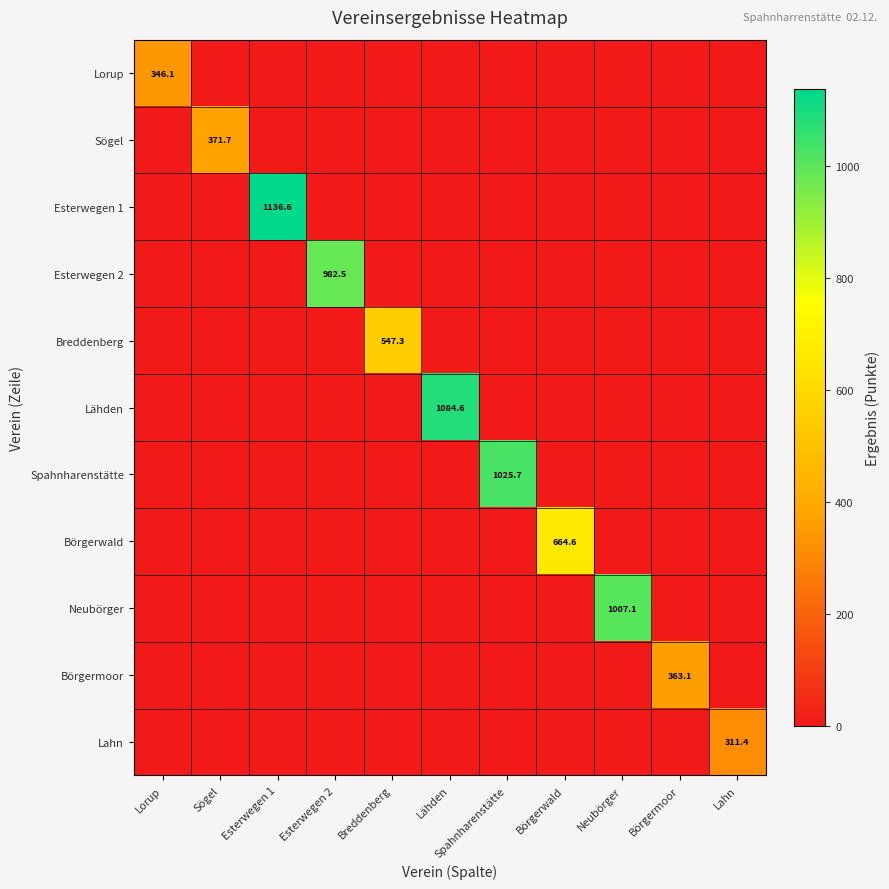

True or false: Esterwegen 2 has a value of 1356.9 at Esterwegen 2.

False